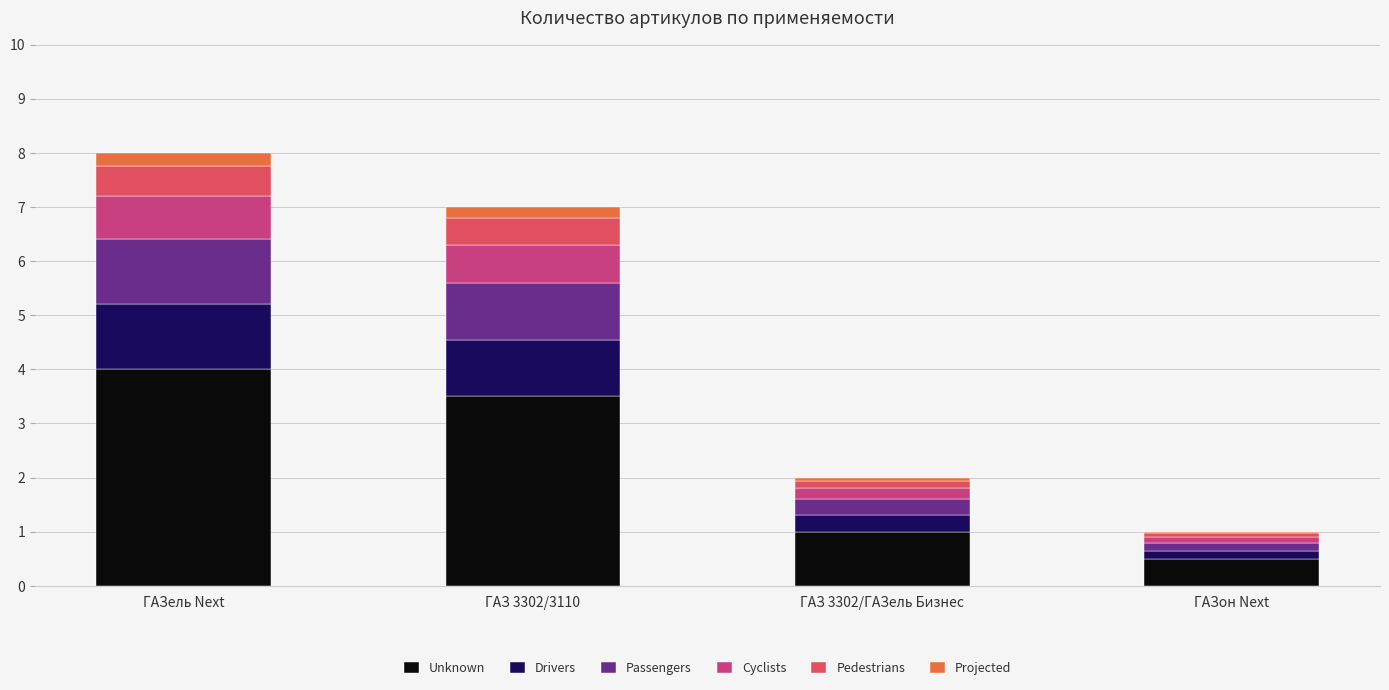

The Unknown series shows 0.6 at ГАЗ 3302/ГАЗель Бизнес. True or false?

False